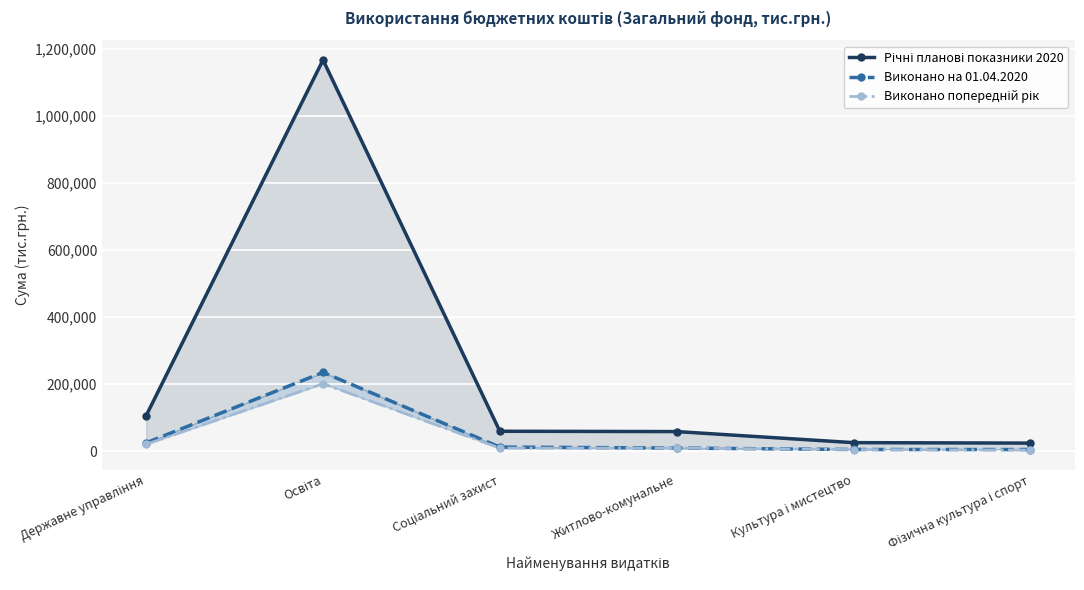

At which label is Річні планові показники 2020 closest to 595305?

Державне управління